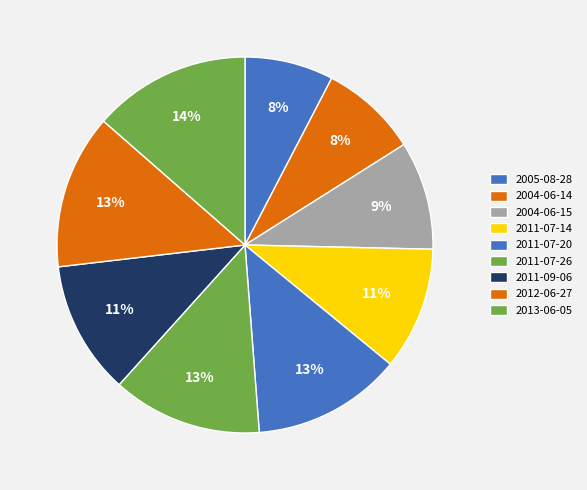

Is there any slice that represents more than half of the pie?

No